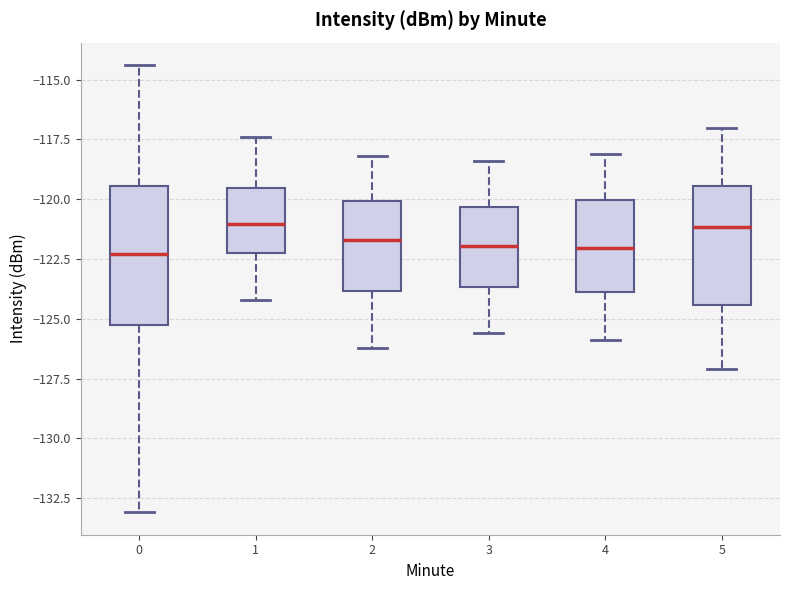

Reading left to right, read every box against the y-axis: the position of its median line, the range the box covers, and the ends of its whiskers. The values are not printed on the chart, so give them approximately, as read against the axis.

0: median -122.5, box -125.5 to -119.5, whiskers -133.0 to -114.5
1: median -121.0, box -122.0 to -119.5, whiskers -124.0 to -117.5
2: median -121.5, box -124.0 to -120.0, whiskers -126.0 to -118.0
3: median -122.0, box -123.5 to -120.5, whiskers -125.5 to -118.5
4: median -122.0, box -124.0 to -120.0, whiskers -126.0 to -118.0
5: median -121.0, box -124.5 to -119.5, whiskers -127.0 to -117.0